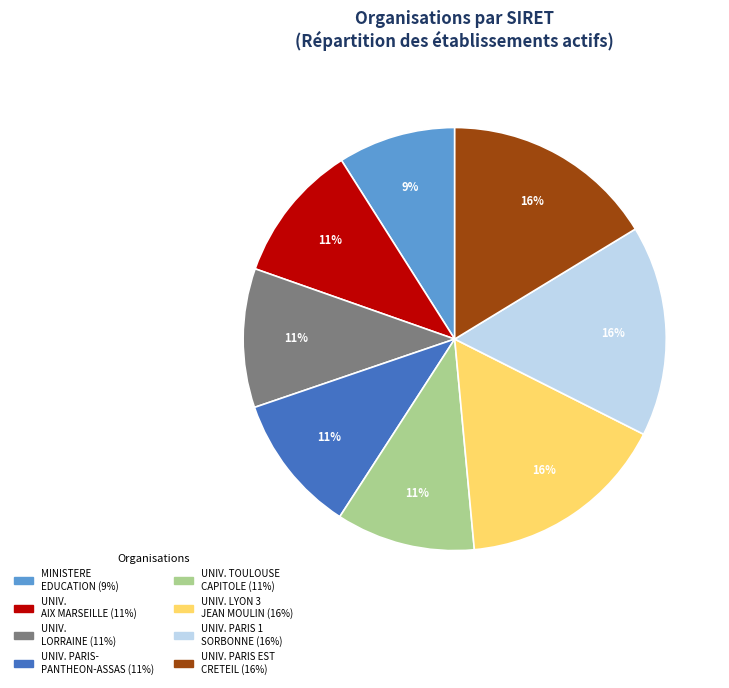

To the nearest percent, what is the difference between the largest and smallest slice percentages?

7%